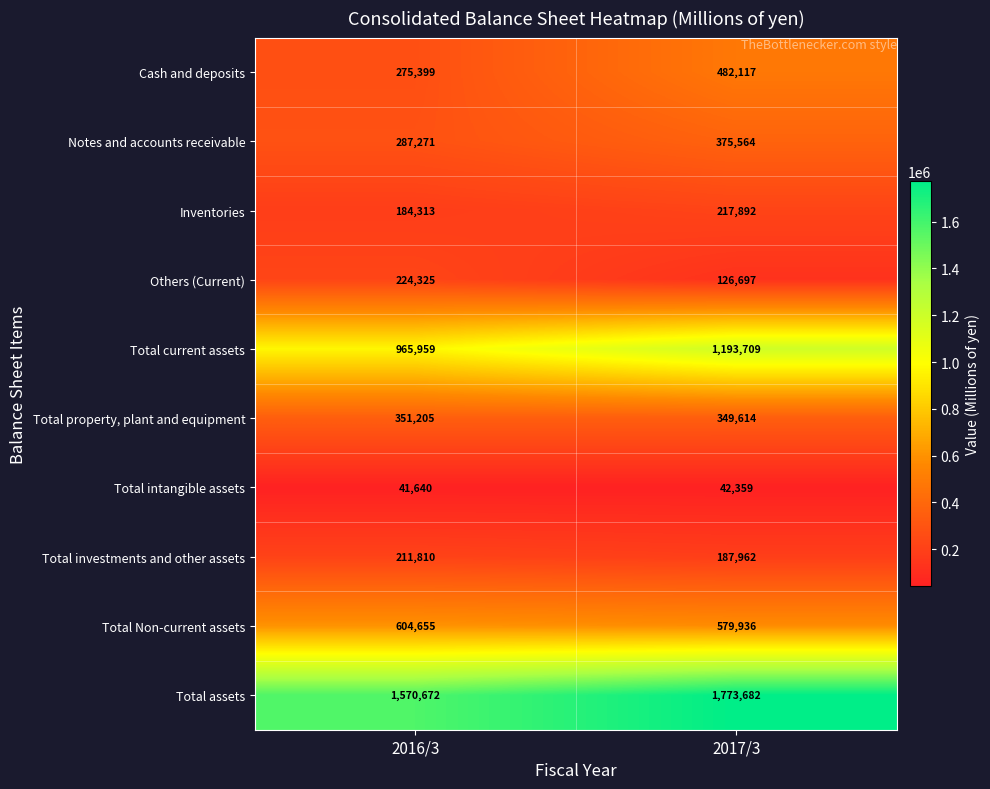

At which label is Inventories closest to 201102?

2016/3